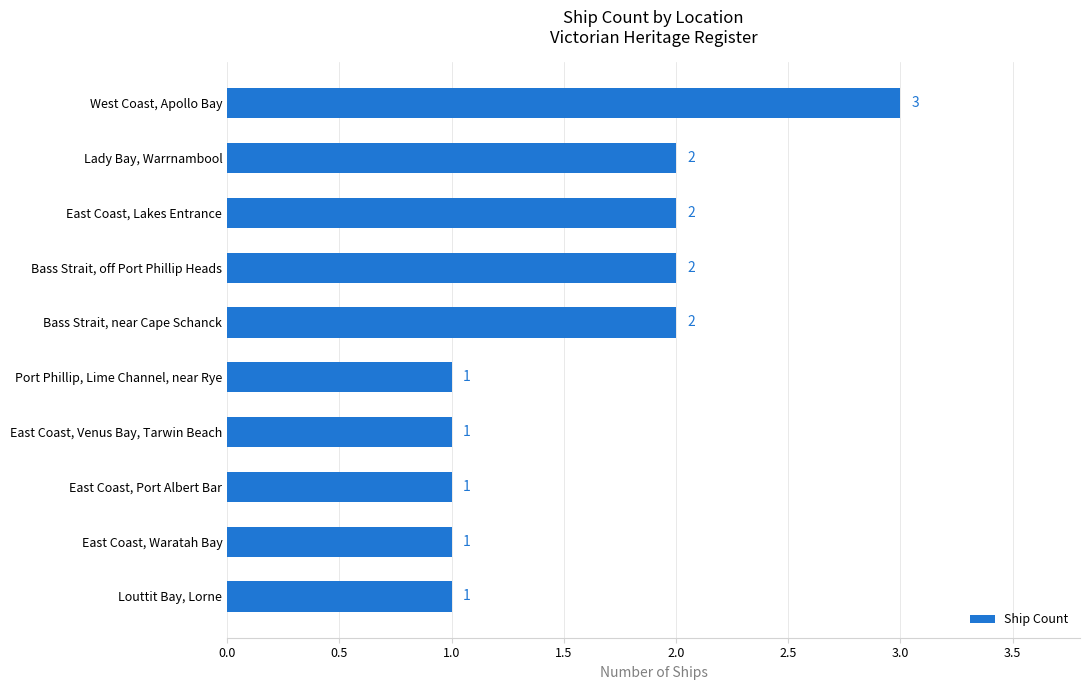

What is the average value?

2